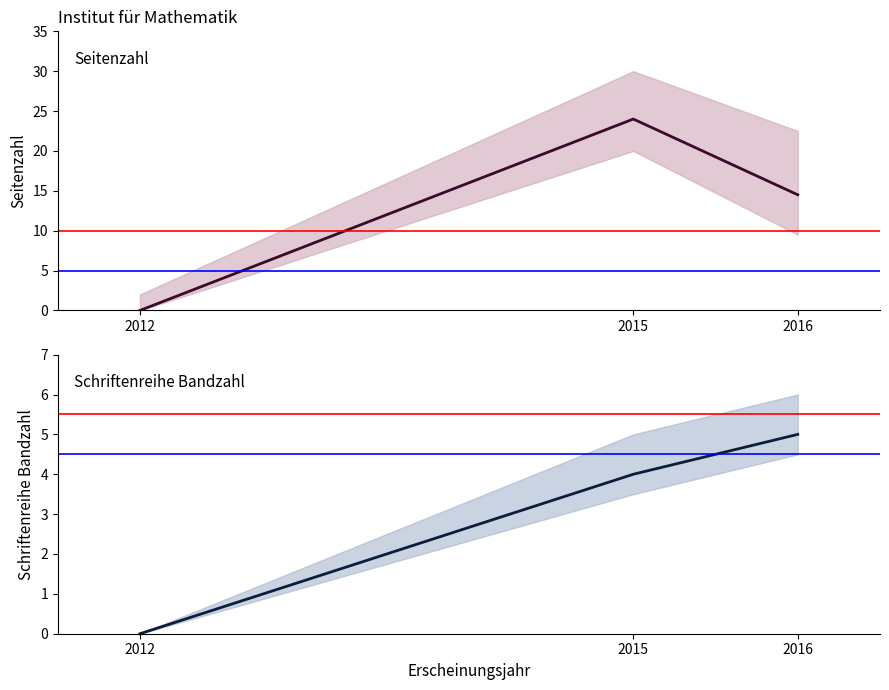

What is the average value of the Seitenzahl (mean) series?

12.8